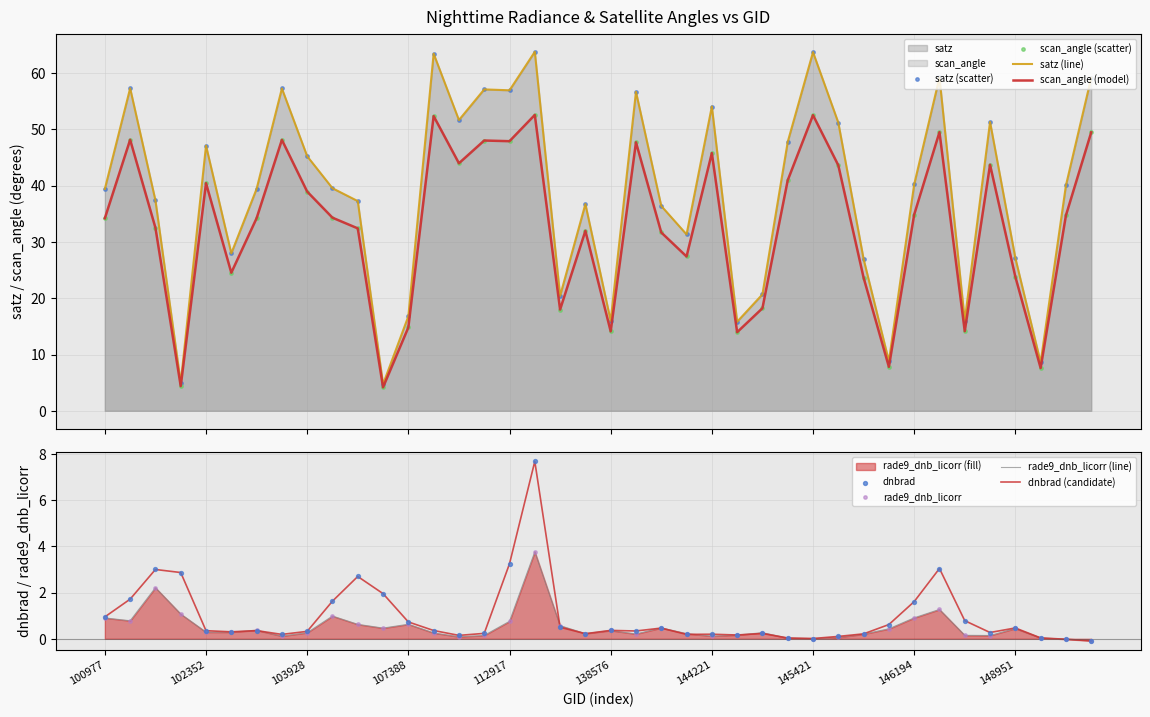

Which series contains the lowest Y value?

dnbrad